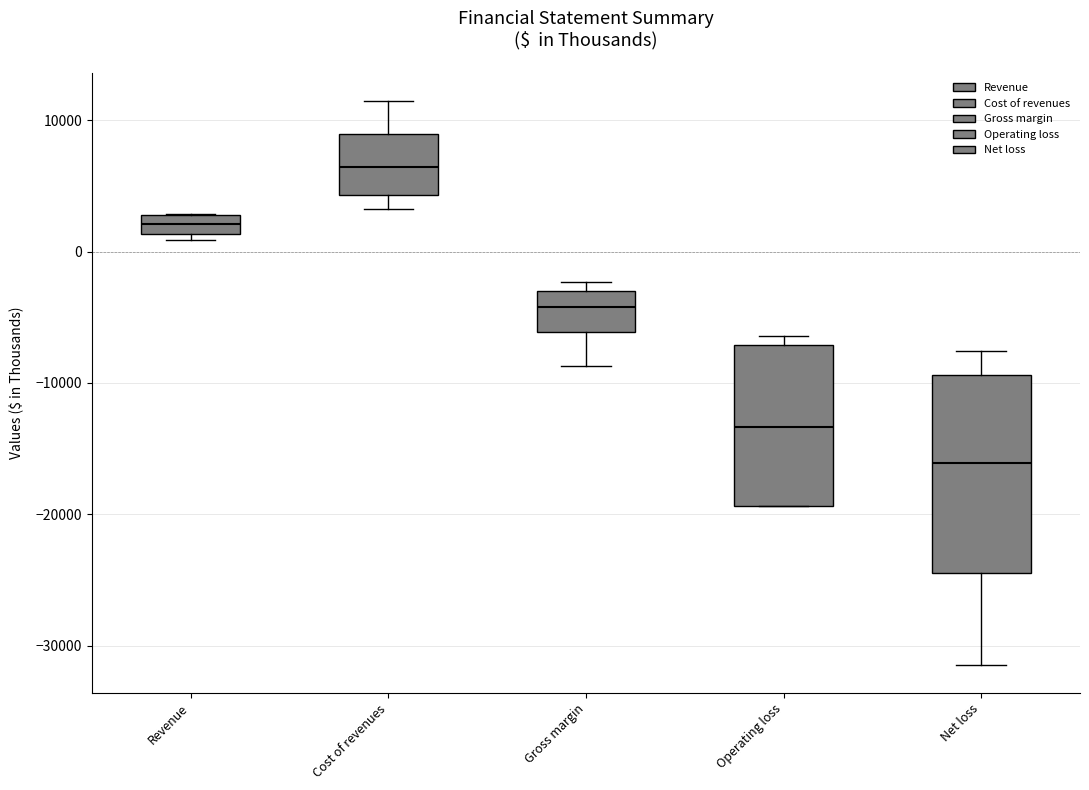

Which box has the lowest median line?

Net loss